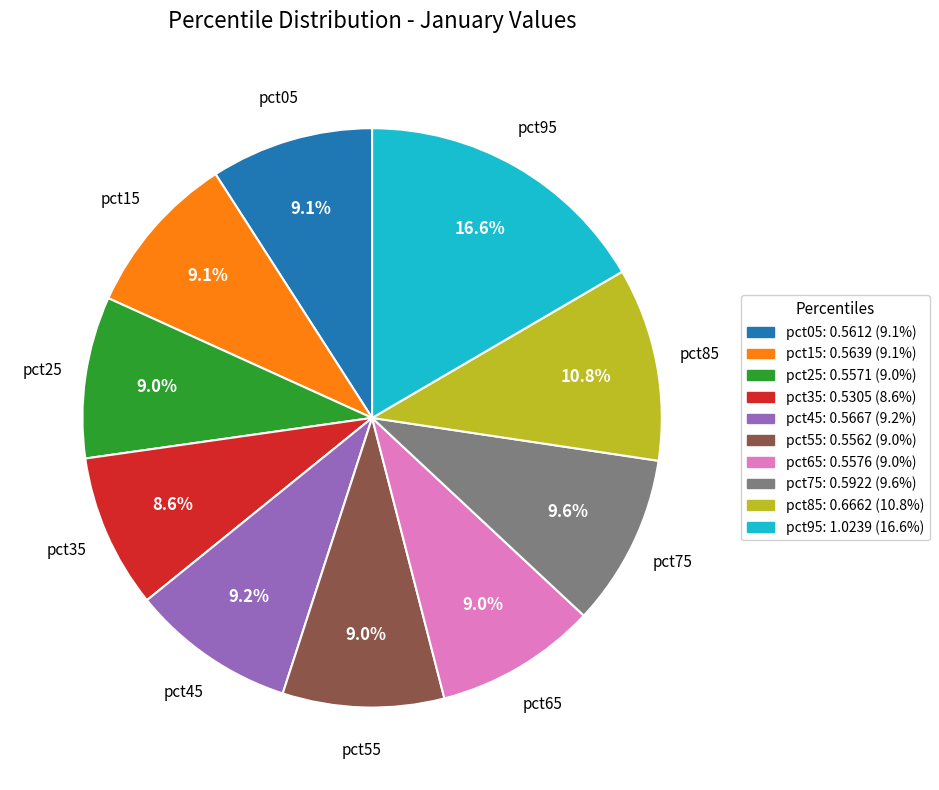

To the nearest percent, what percentage of the pie is pct45?

9%